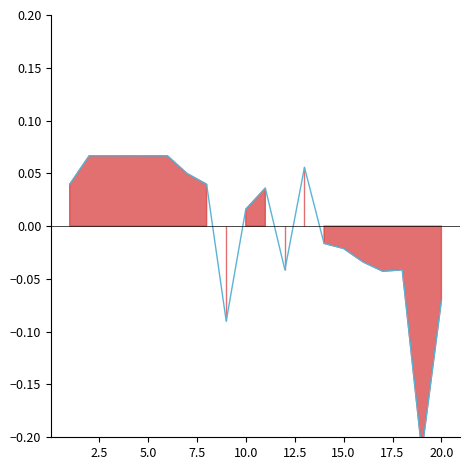

Which label corresponds to the largest value in the chart?

5.0